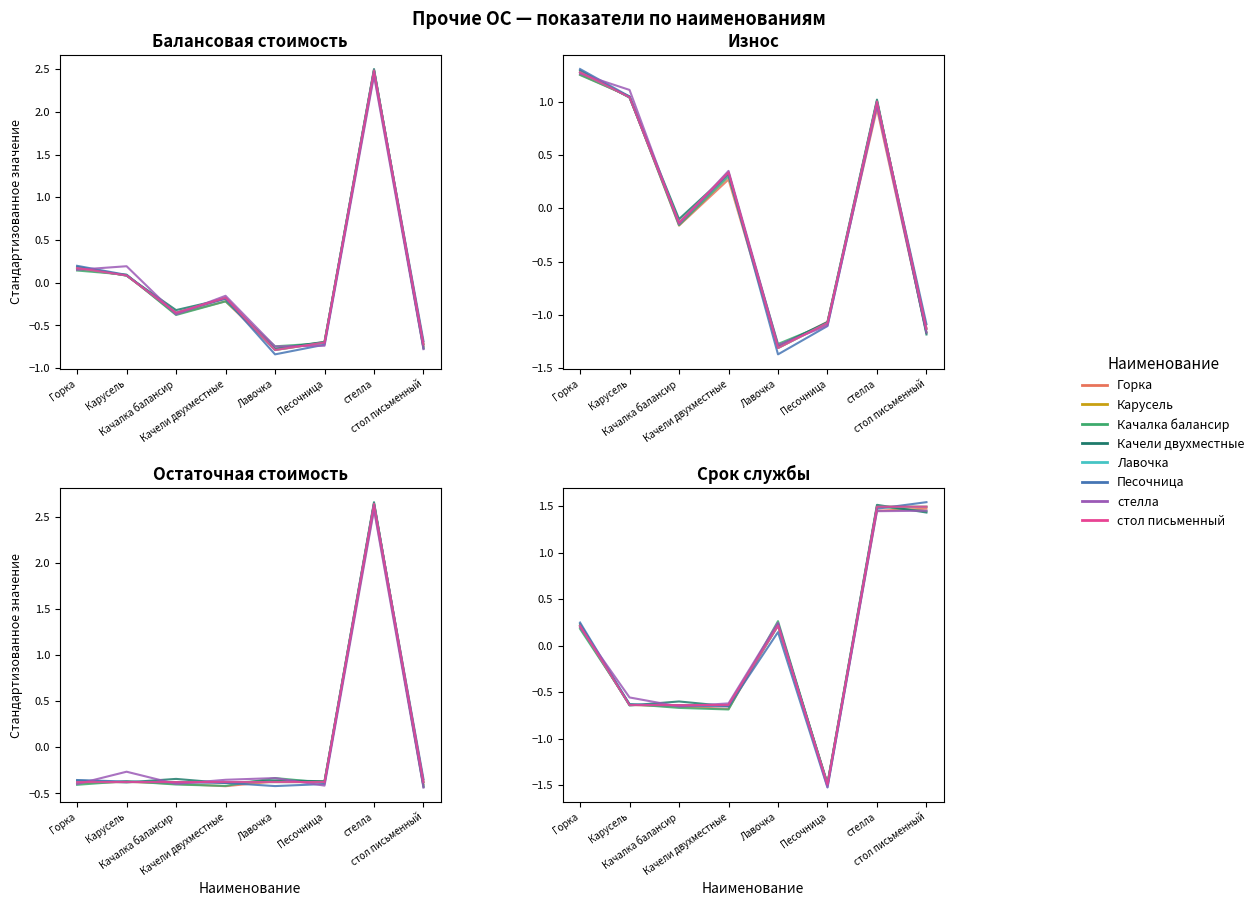

The Остаточная стоимость series shows -0.2 at Качели двухместные. True or false?

False